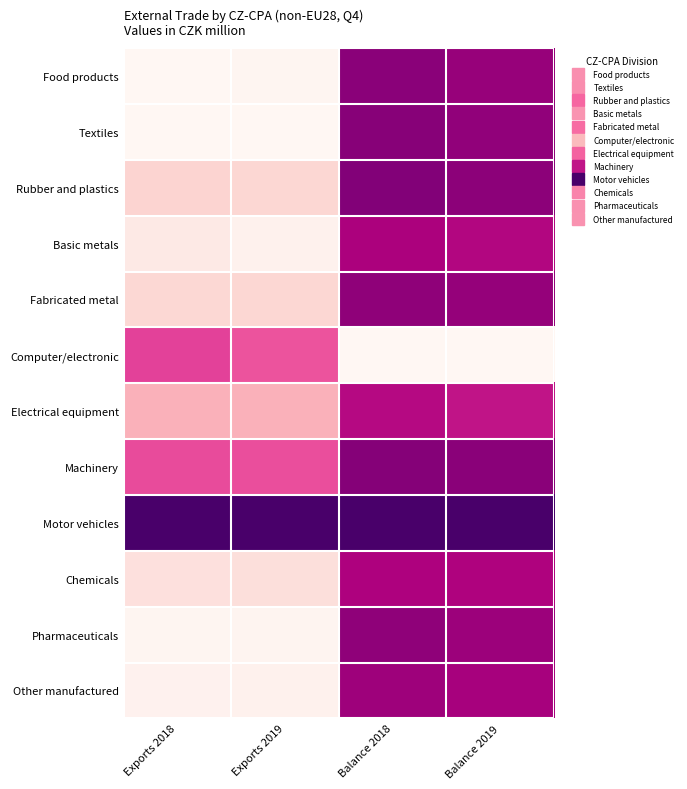

Reading left to right, transcribe all the data shown in this chart.

Food products: Exports 2018=0.0	Exports 2019=0.0	Balance 2018=0.8	Balance 2019=0.8
Textiles: Exports 2018=0.0	Exports 2019=0.0	Balance 2018=0.8	Balance 2019=0.8
Rubber and plastics: Exports 2018=0.2	Exports 2019=0.2	Balance 2018=0.9	Balance 2019=0.8
Basic metals: Exports 2018=0.1	Exports 2019=0.0	Balance 2018=0.8	Balance 2019=0.7
Fabricated metal: Exports 2018=0.2	Exports 2019=0.2	Balance 2018=0.8	Balance 2019=0.8
Computer/electronic: Exports 2018=0.6	Exports 2019=0.5	Balance 2018=0.0	Balance 2019=0.0
Electrical equipment: Exports 2018=0.3	Exports 2019=0.3	Balance 2018=0.7	Balance 2019=0.7
Machinery: Exports 2018=0.6	Exports 2019=0.6	Balance 2018=0.8	Balance 2019=0.8
Motor vehicles: Exports 2018=1.0	Exports 2019=1.0	Balance 2018=1.0	Balance 2019=1.0
Chemicals: Exports 2018=0.1	Exports 2019=0.1	Balance 2018=0.7	Balance 2019=0.7
Pharmaceuticals: Exports 2018=0.0	Exports 2019=0.0	Balance 2018=0.8	Balance 2019=0.8
Other manufactured: Exports 2018=0.0	Exports 2019=0.0	Balance 2018=0.8	Balance 2019=0.8